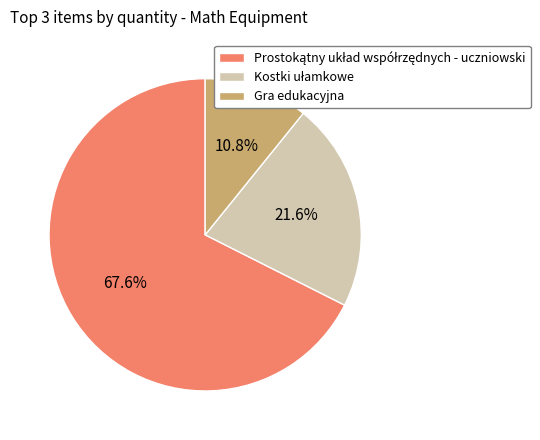

Which slice is the smallest?

Gra edukacyjna